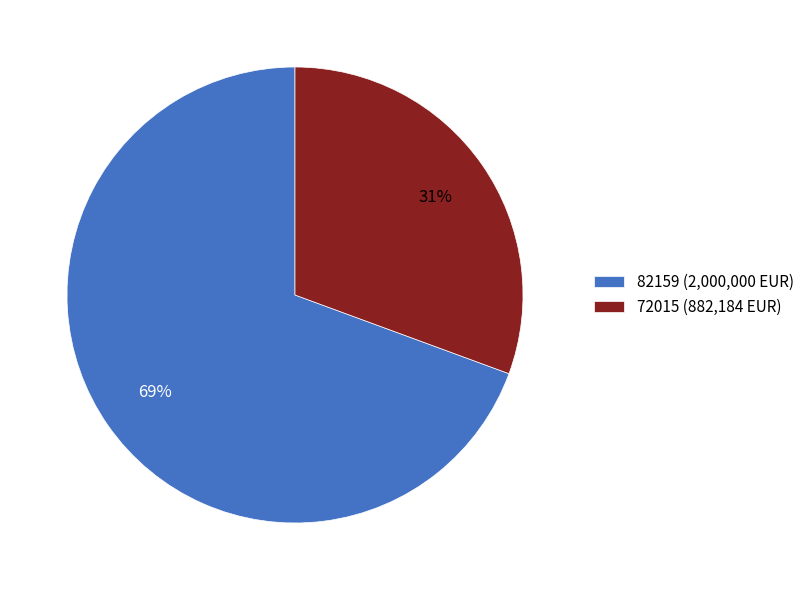

True or false: 82159 accounts for 69% of the total.

True